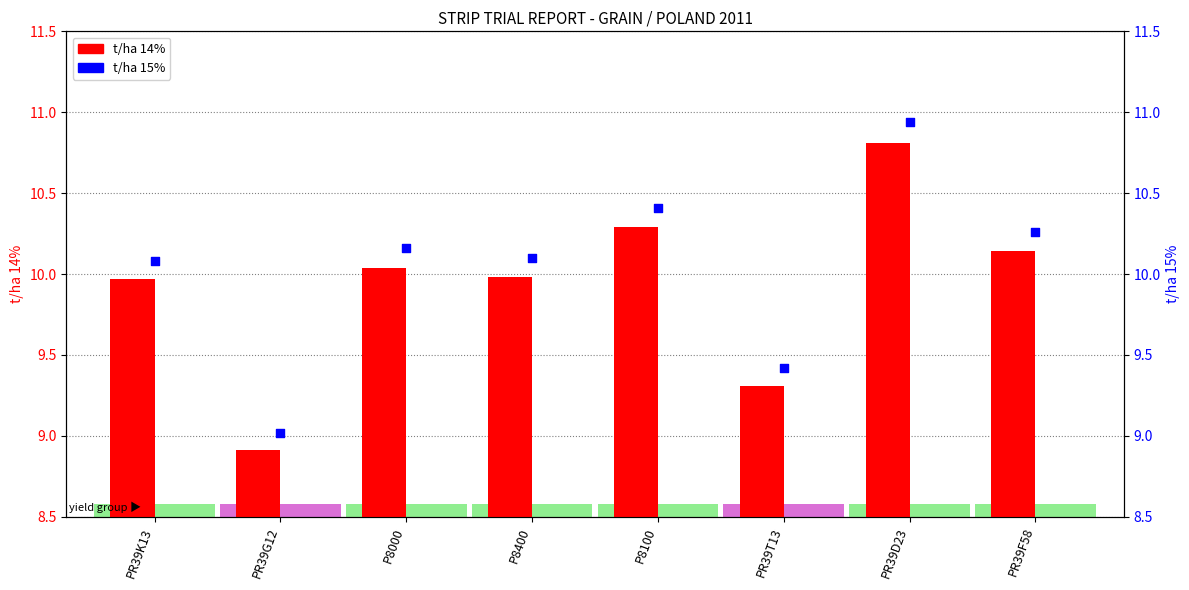

Which series contains the lowest Y value?

t/ha 14%